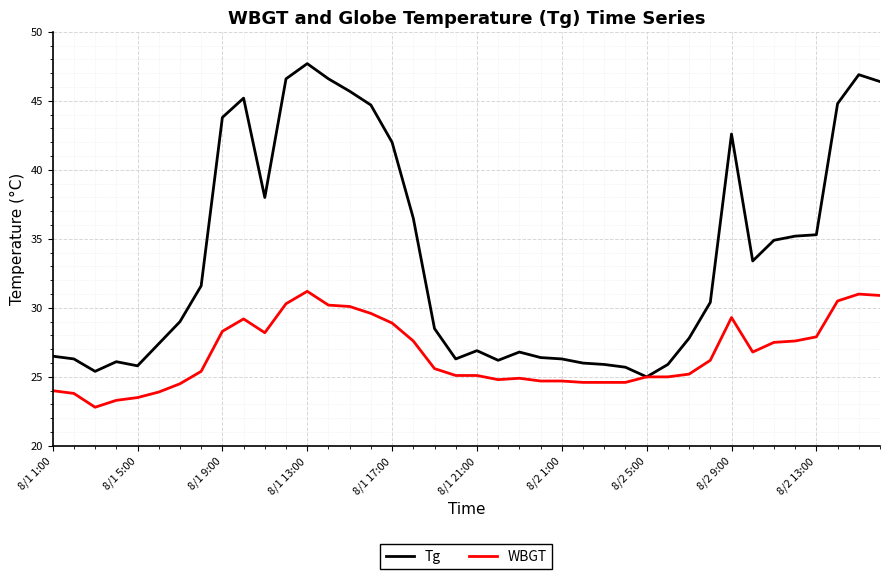

List the series in order of their peak value, highest first.

Tg, WBGT